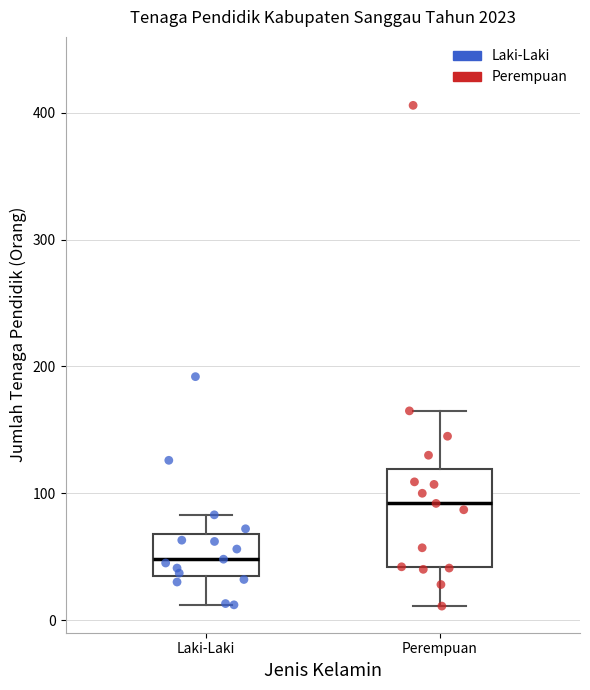

Which box is the tallest, from its lower edge to its upper edge?

Perempuan